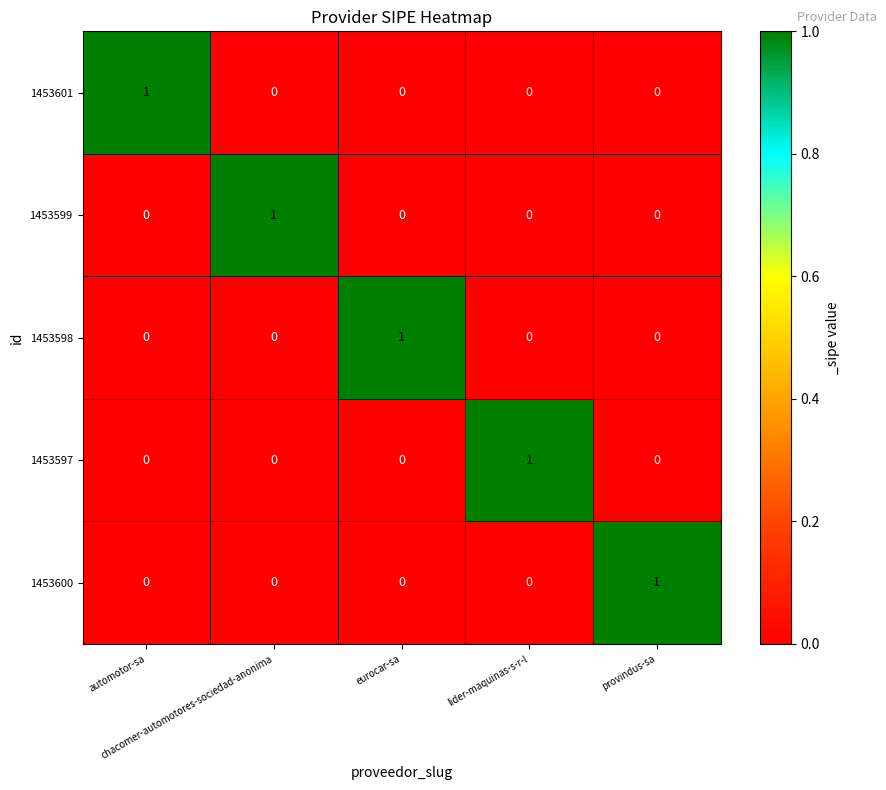

What is the spread (max minus min) of values at lider-maquinas-s-r-l?

1